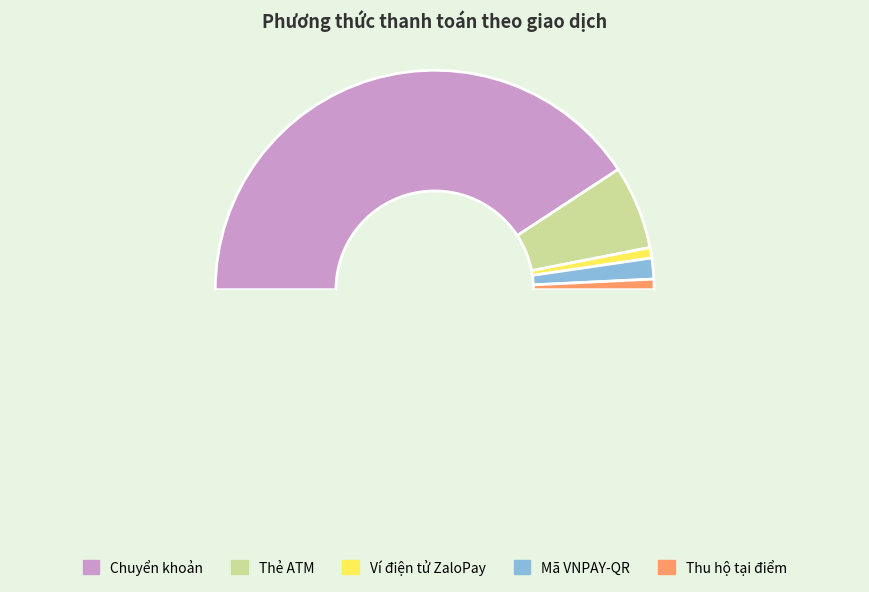

How many segments does this pie chart have?

6